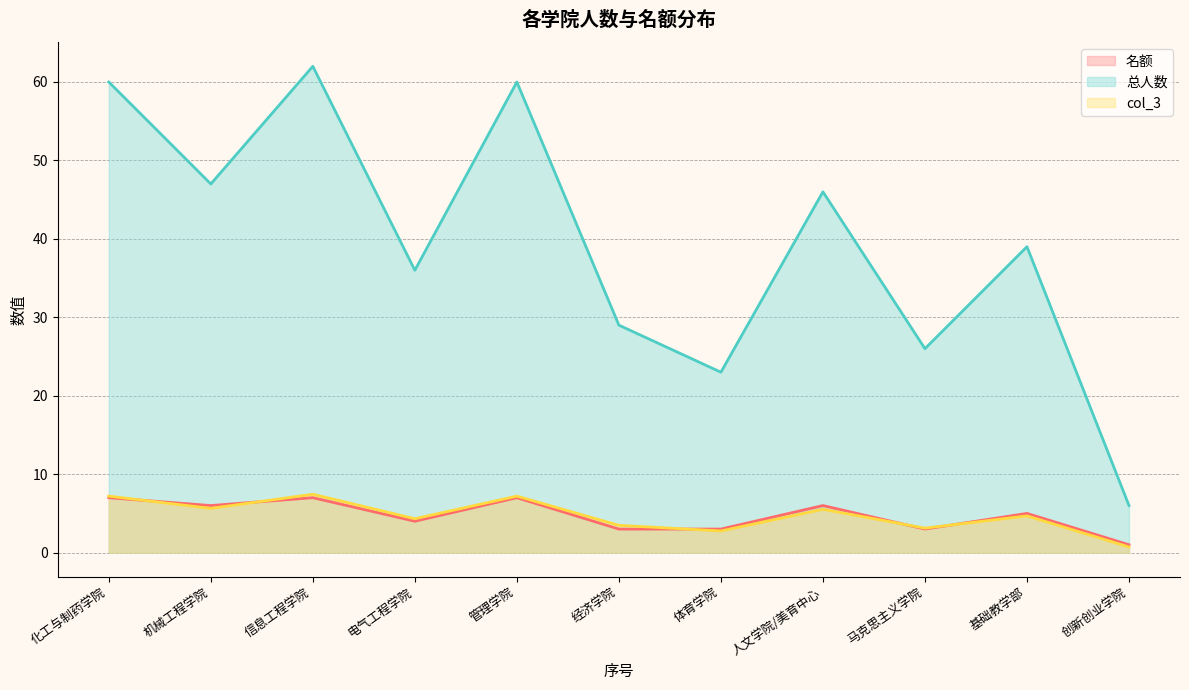

Rank the series at 人文学院/美育中心 from highest to lowest value.

总人数, 名额, col_3